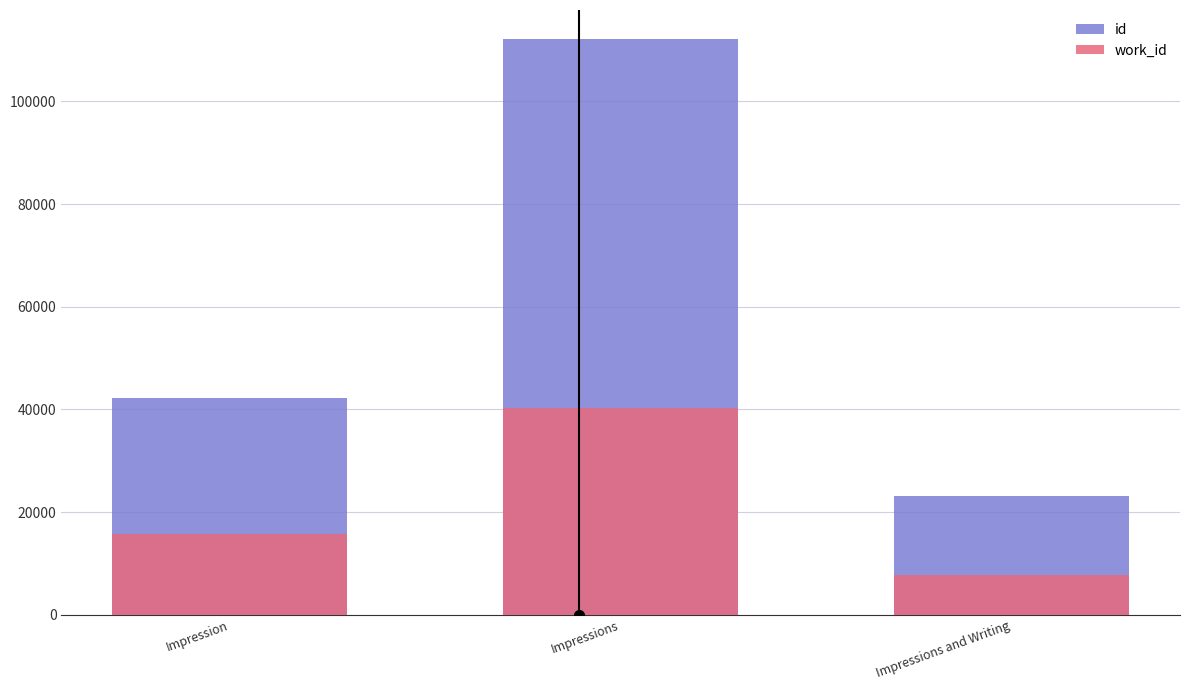

List the series in order of their overall mean, lowest first.

work_id, id